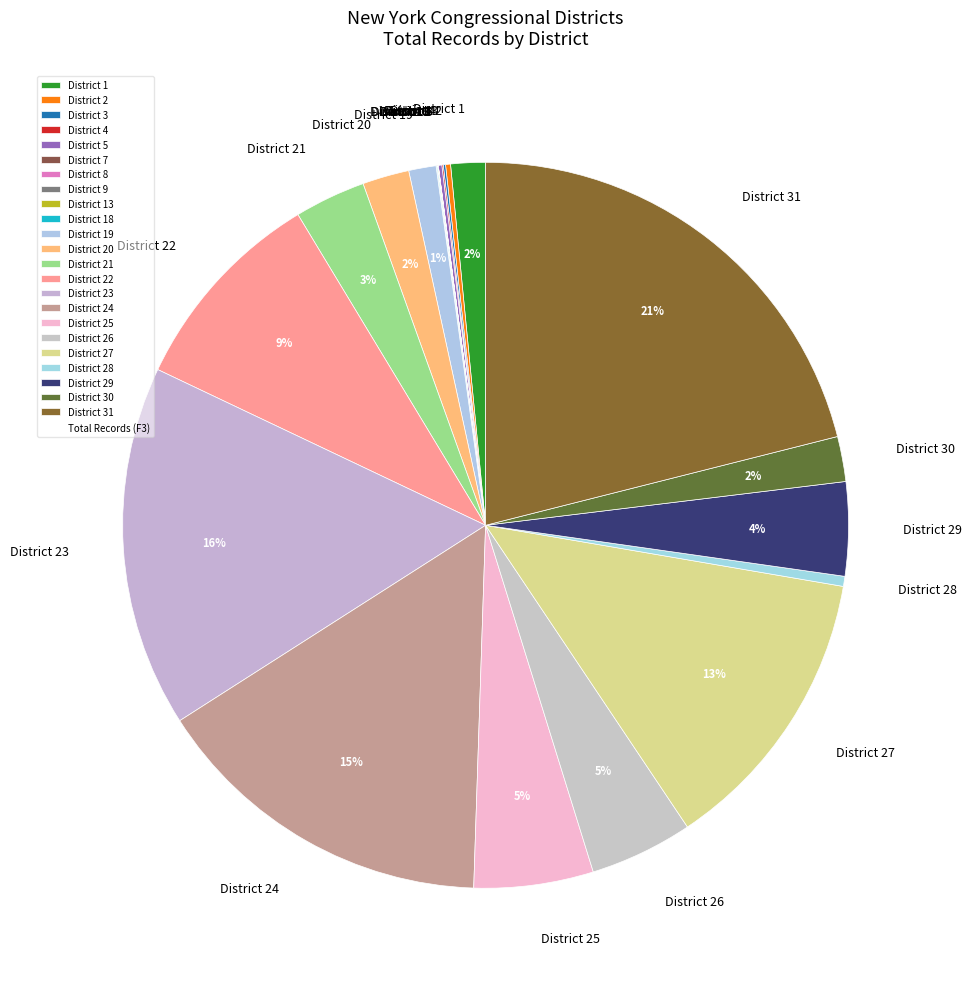

To the nearest percent, what is the average slice percentage?

4%